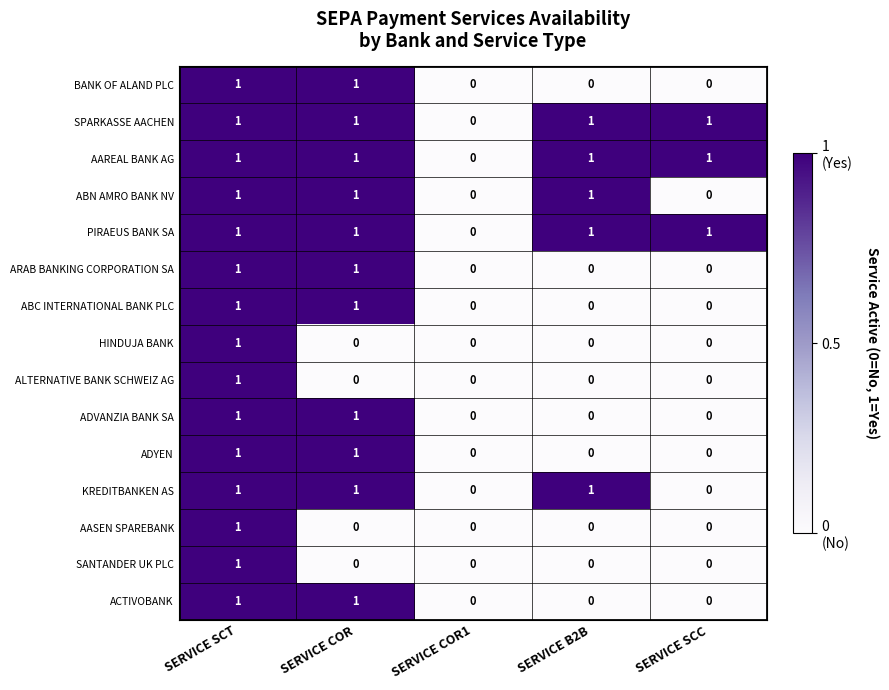

What is the sum of all KREDITBANKEN AS values?

3